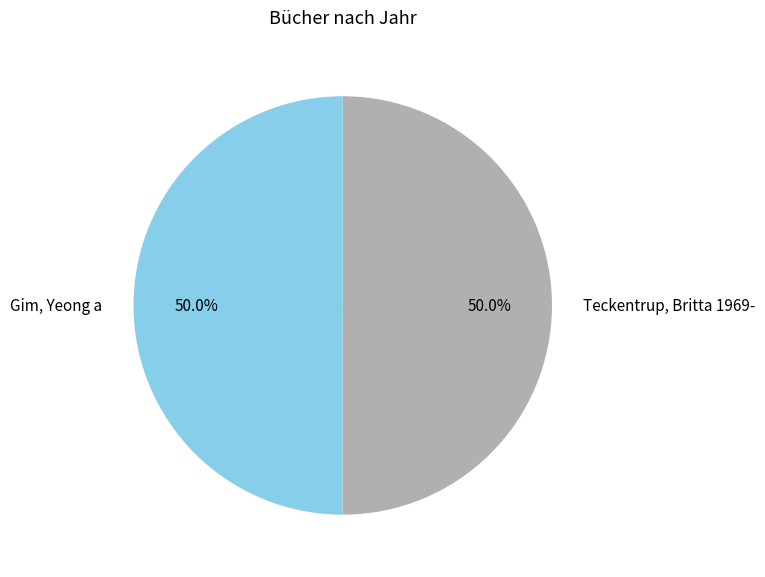

How much of the chart is everything except Gim, Yeong a?

50.0%